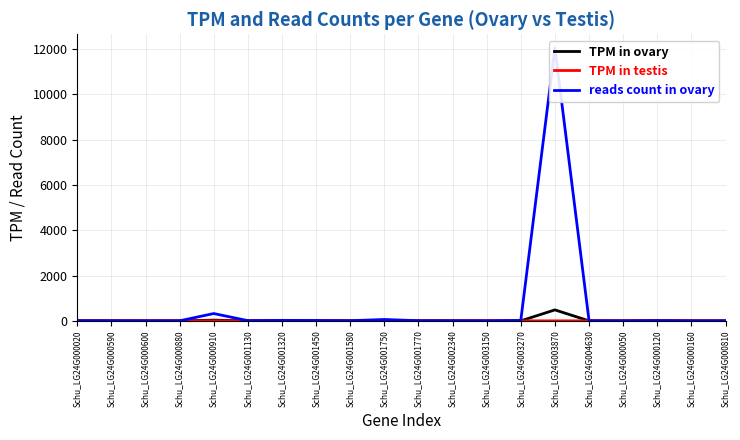

Which series has the widest spread of values?

reads count in ovary